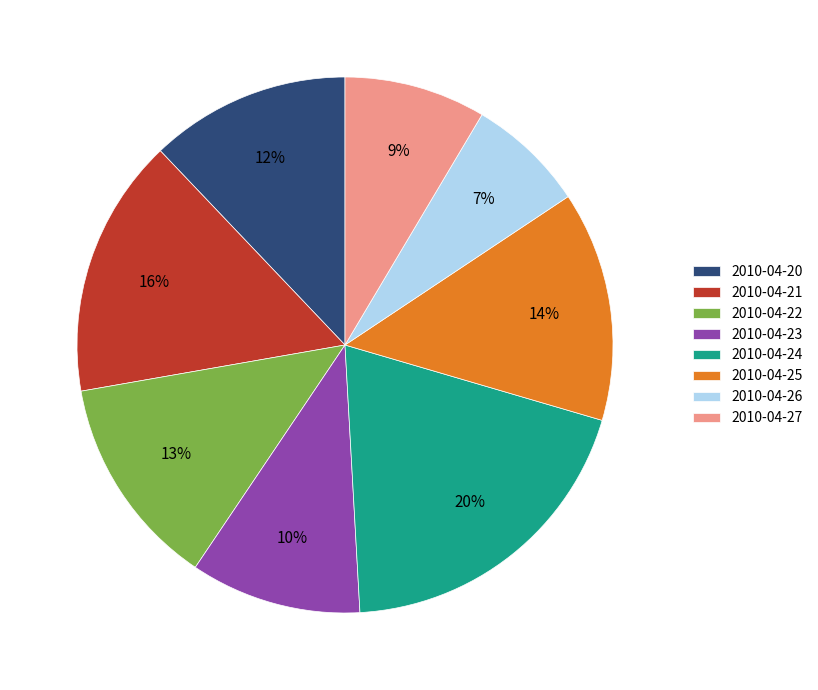

Which has a higher value, 2010-04-25 or 2010-04-26?

2010-04-25